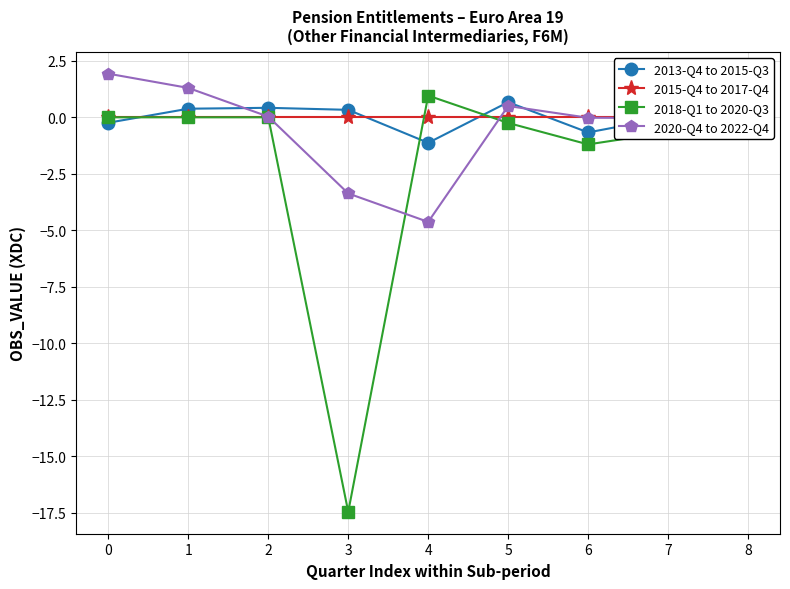

At which label does the data first exceed 0?

2014-Q1